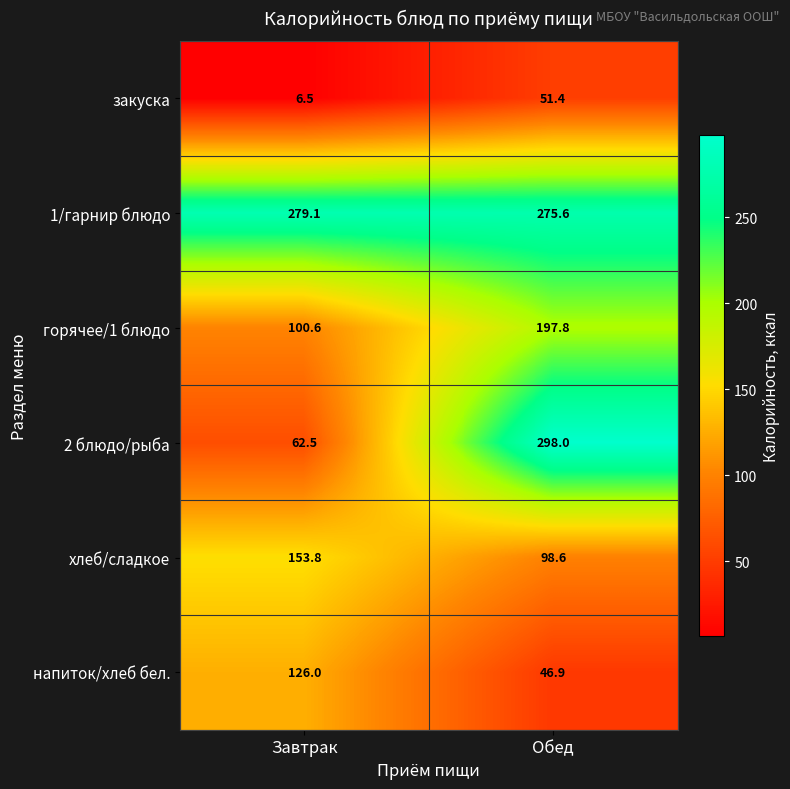

Which category has the lowest value across all series?

Завтрак